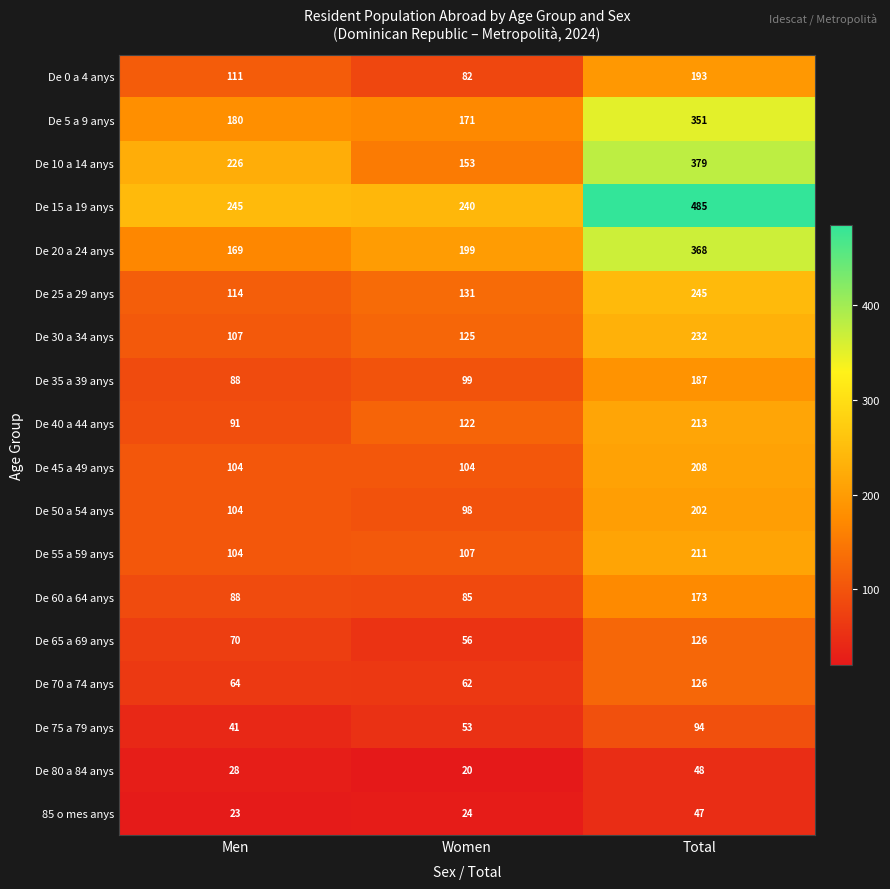

The value of De 55 a 59 anys at Total is 380. True or false?

False